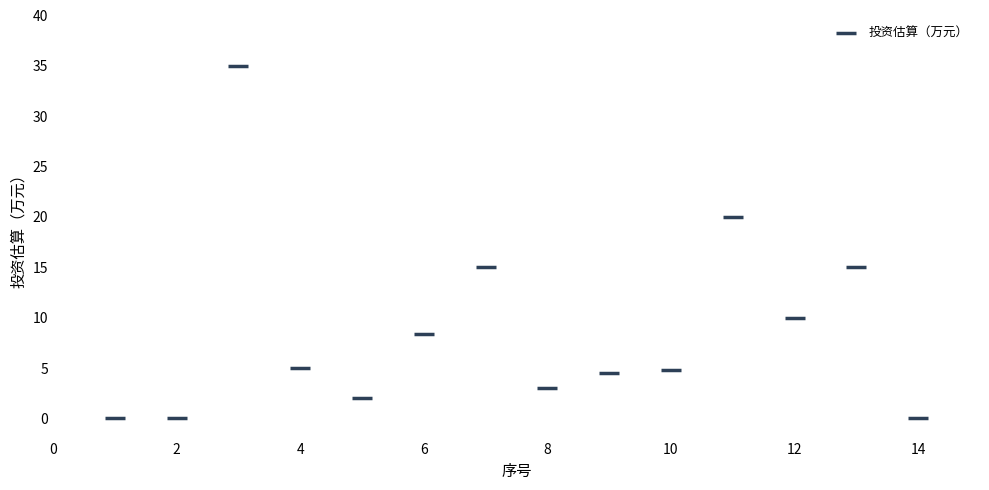

What is the range of X values (max minus min)?

13.0